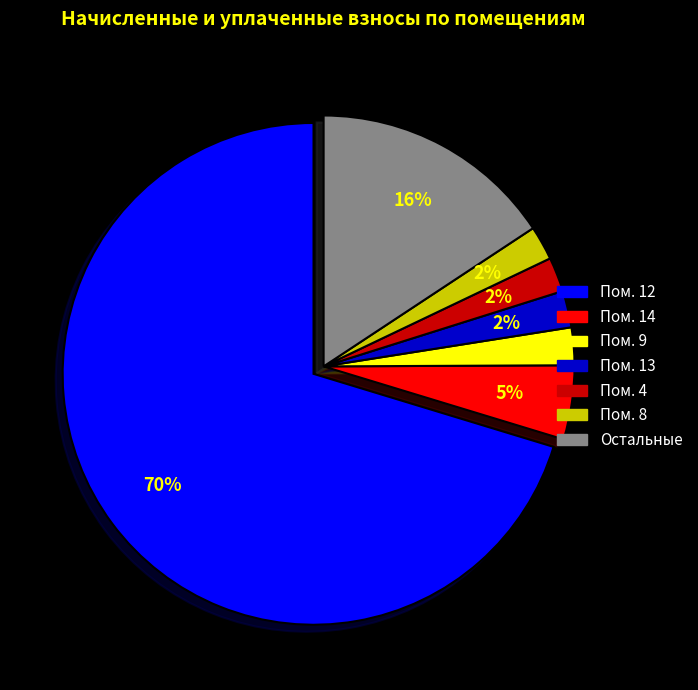

What is the largest slice in the pie chart?

Пом. 12